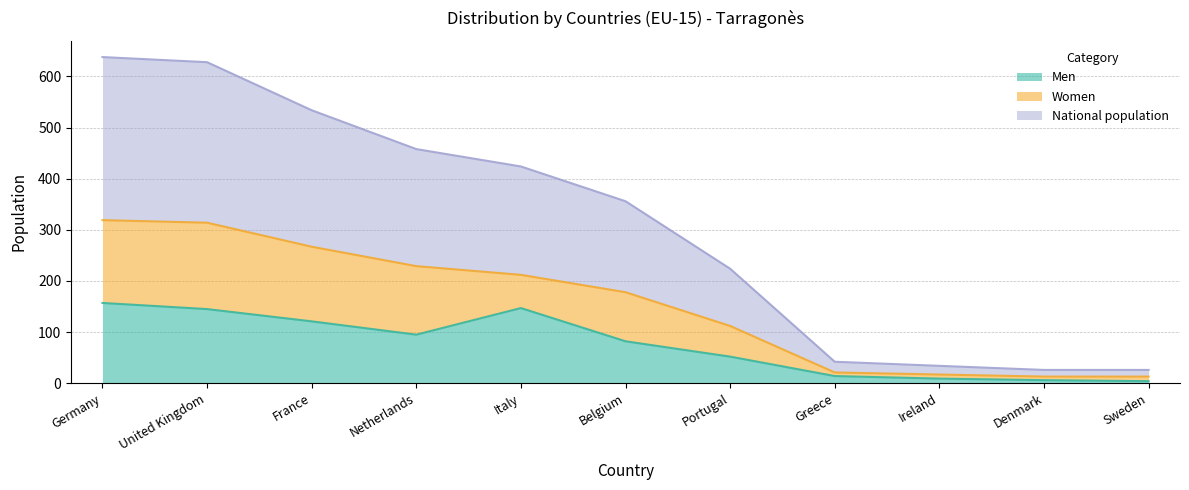

Is it true that Men equals 9 at Ireland?

True